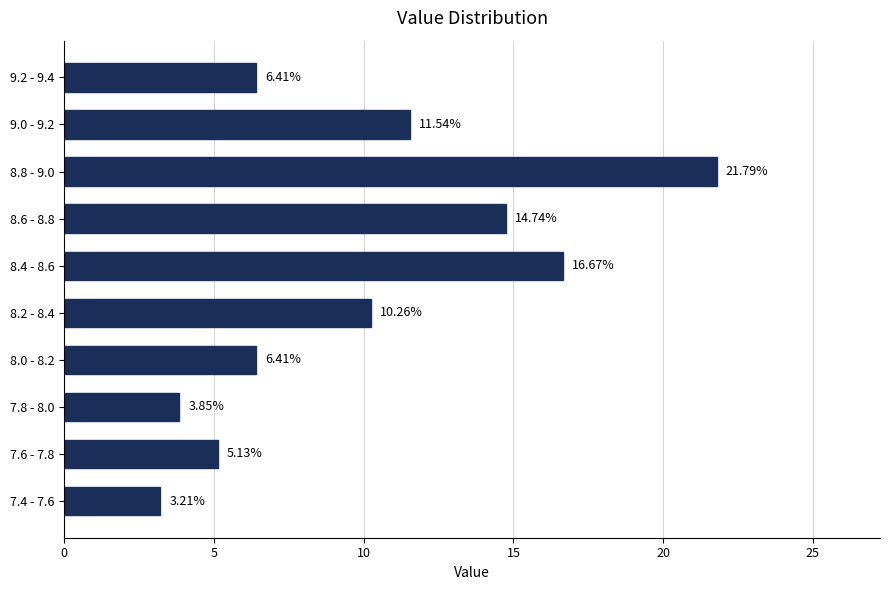

What is the sum of all values?

100.0